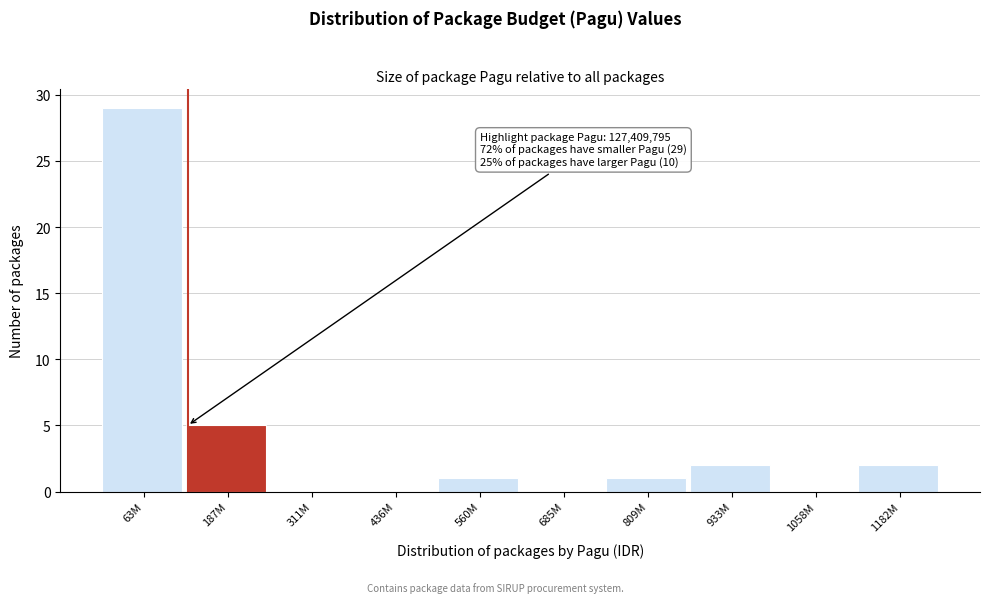

Reading left to right, transcribe all the data shown in this chart.

63M=29	187M=5	311M=0	436M=0	560M=1	685M=0	809M=1	933M=2	1058M=0	1182M=2